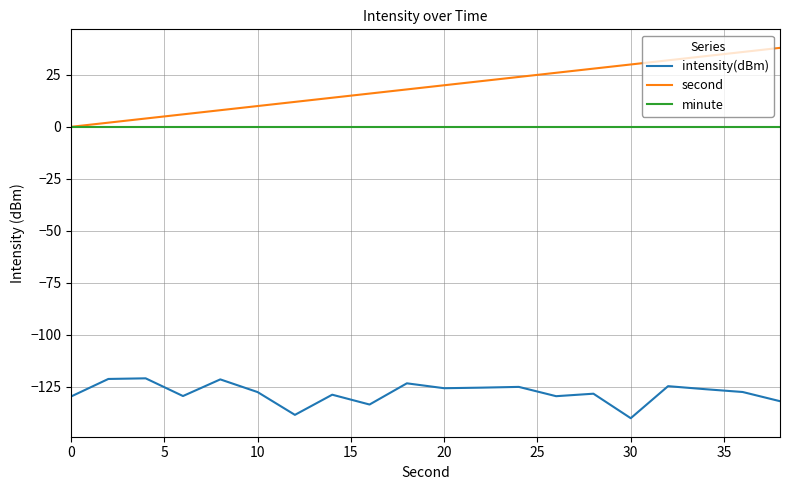

True or false: second and intensity(dBm) intersect in this chart.

False